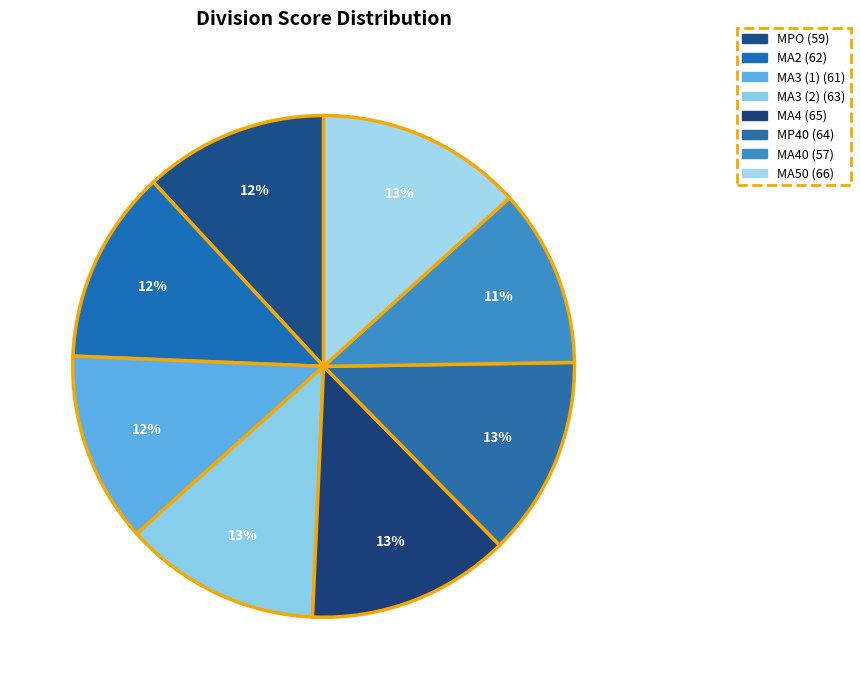

How many segments does this pie chart have?

8